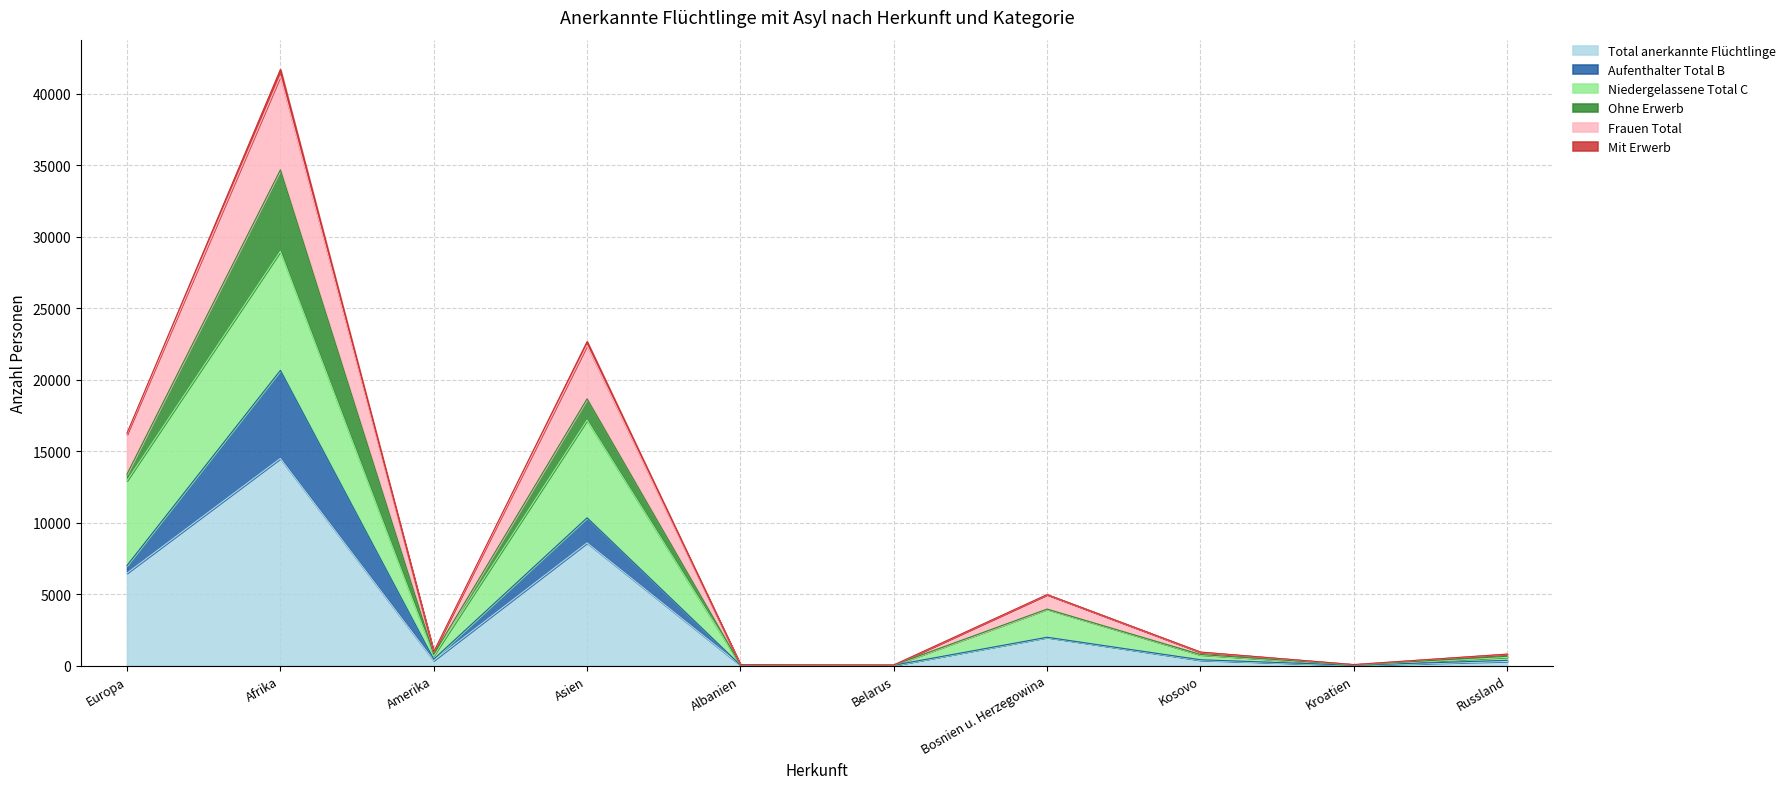

True or false: Mit Erwerb and Frauen Total cross at least once.

False